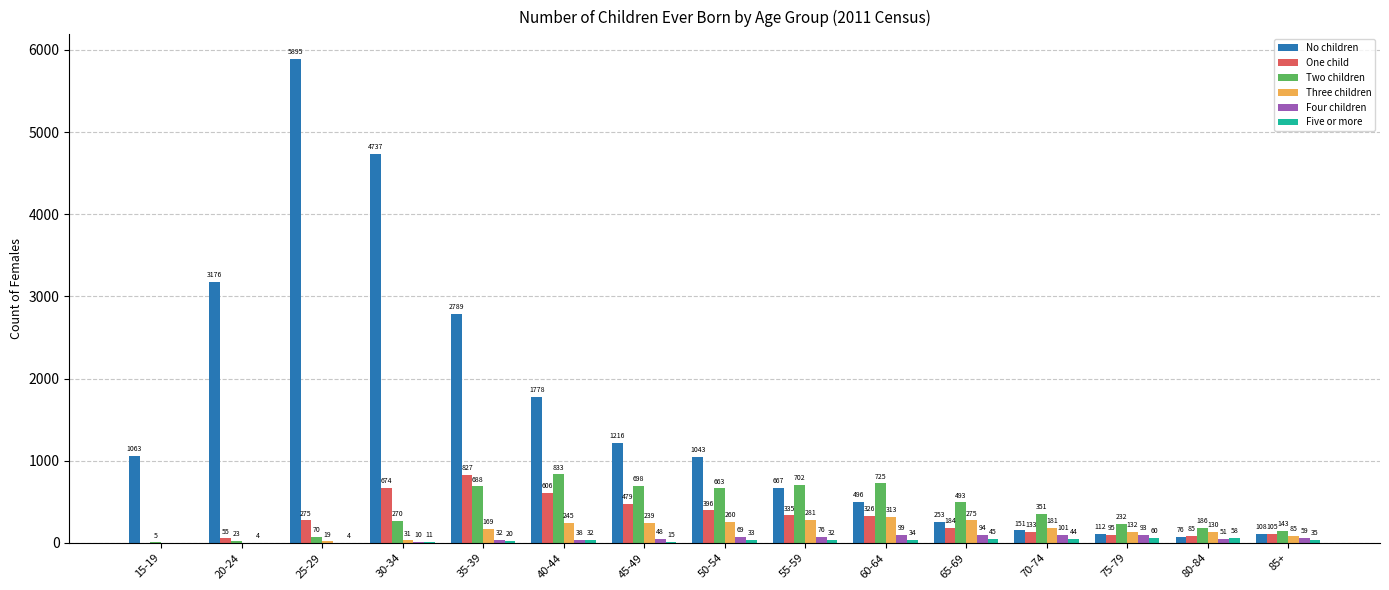

Is it true that Three children equals 85 at 85+?

True